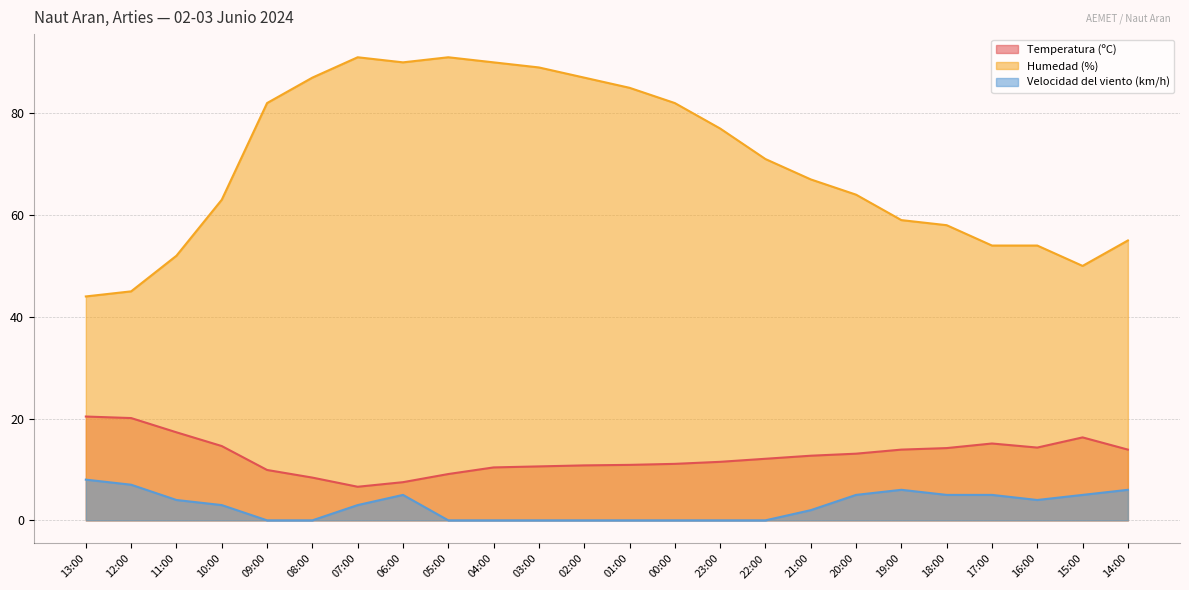

True or false: Temperatura (ºC) and Velocidad del viento (km/h) cross at least once.

False